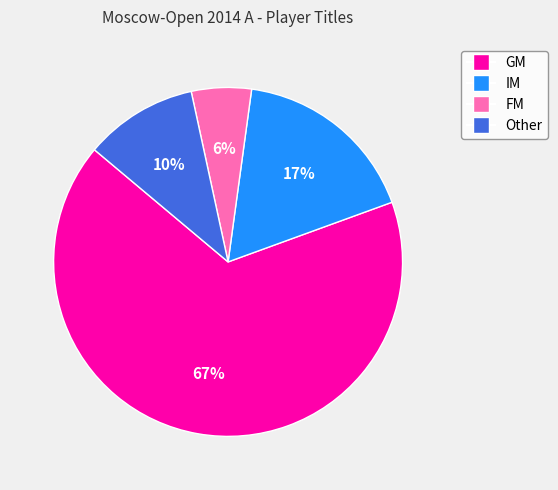

Rank the categories by value from lowest to highest.

FM, Other, IM, GM